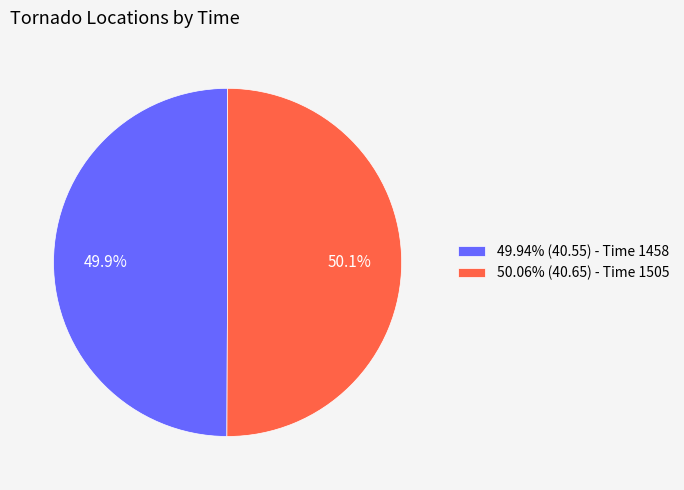

What is the ratio of the value at 49.94% (40.55) - Time 1458 to the value at 50.06% (40.65) - Time 1505?

1.0